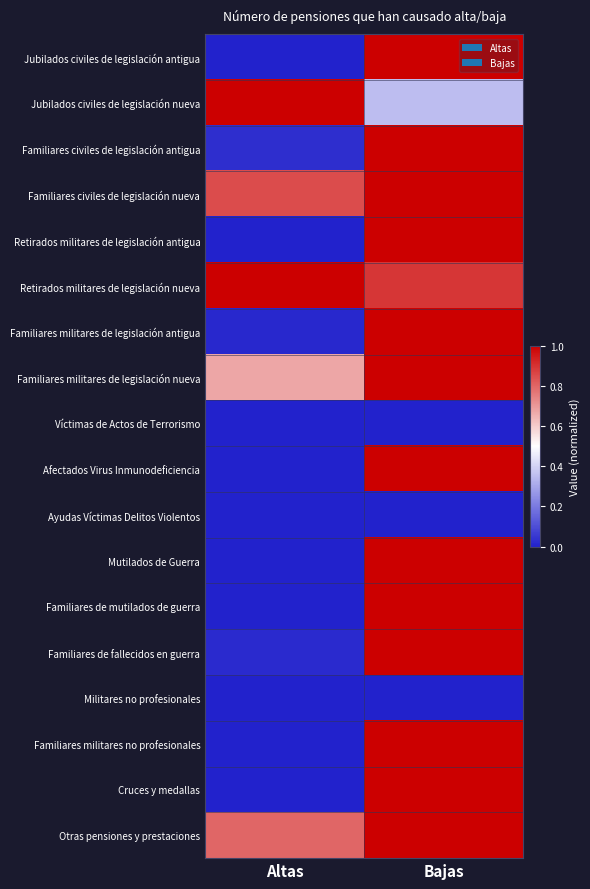

Which label corresponds to the smallest value in the chart?

Altas